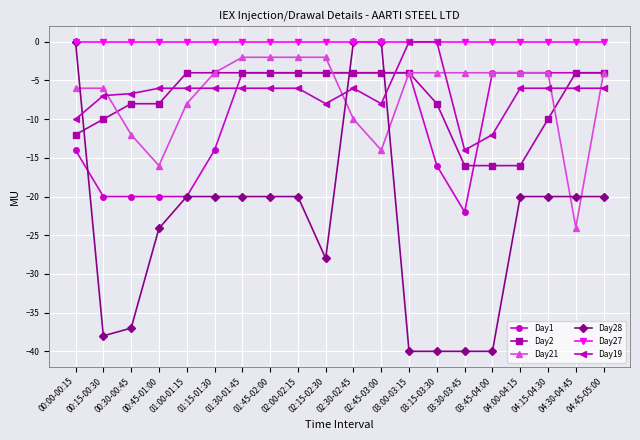

True or false: Day19 has a value of -8.0 at 02:15-02:30.

True